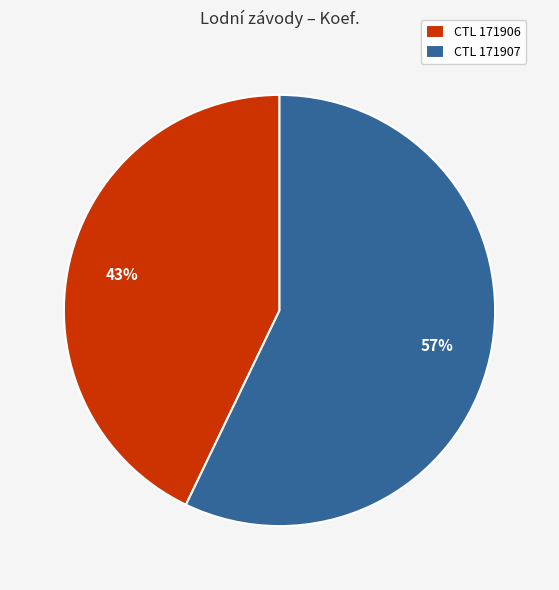

Does any single category account for the majority?

Yes